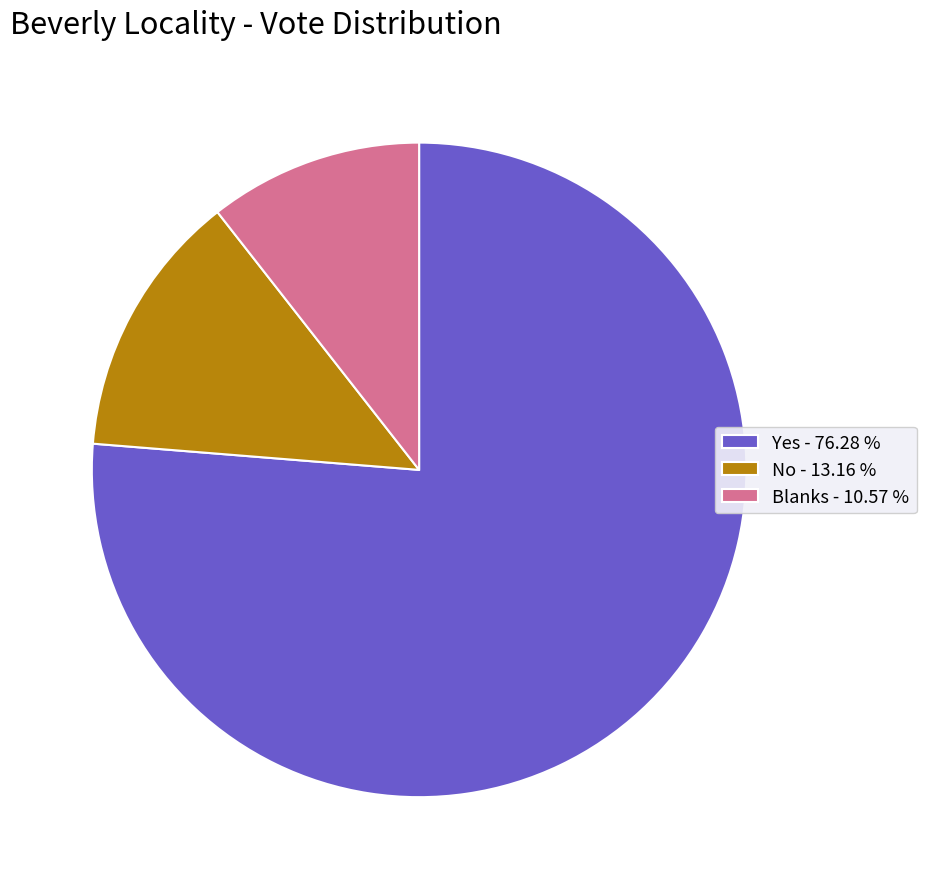

Which has a higher value, Yes - 76.28 % or Blanks - 10.57 %?

Yes - 76.28 %